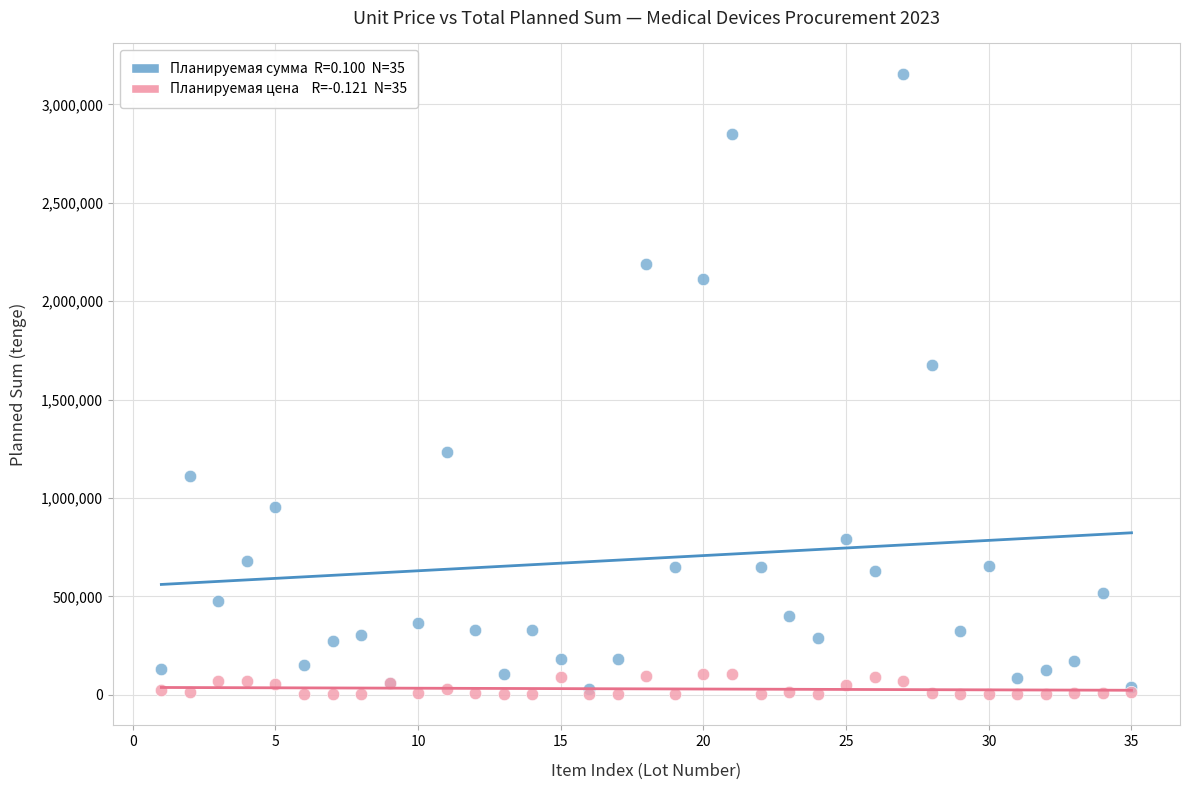

Across all series, what Y value is closest to 1576849?

1676880.0